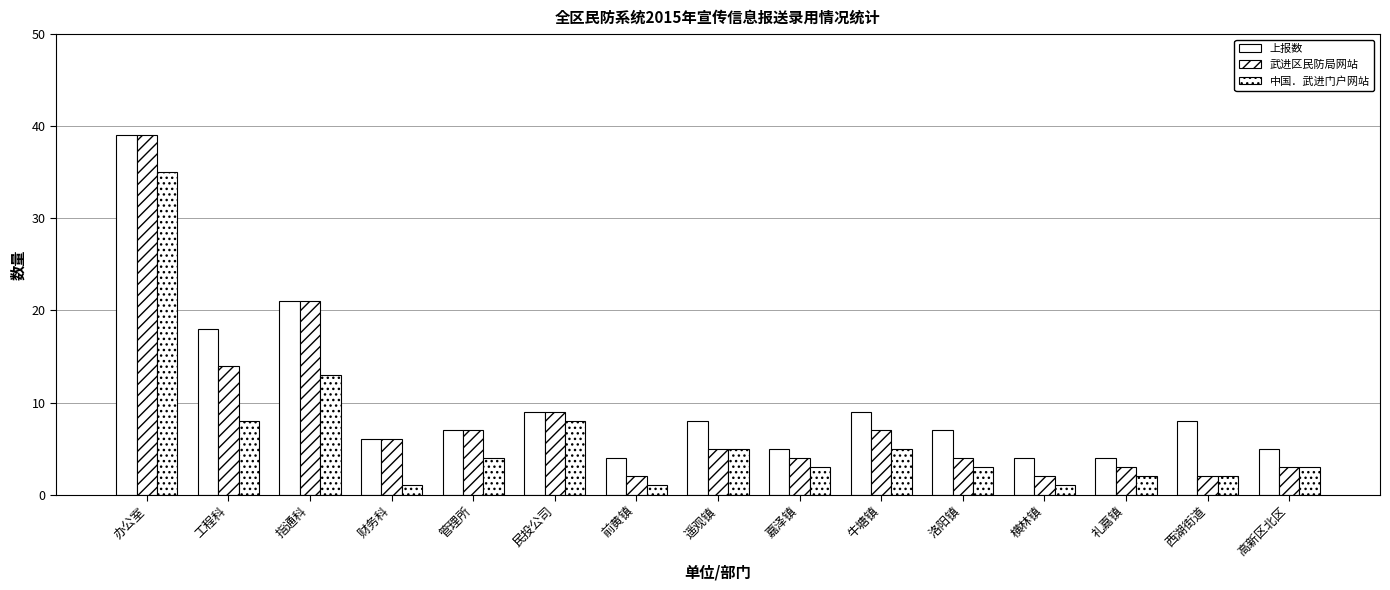

What is the spread (max minus min) of values at 工程科?

10